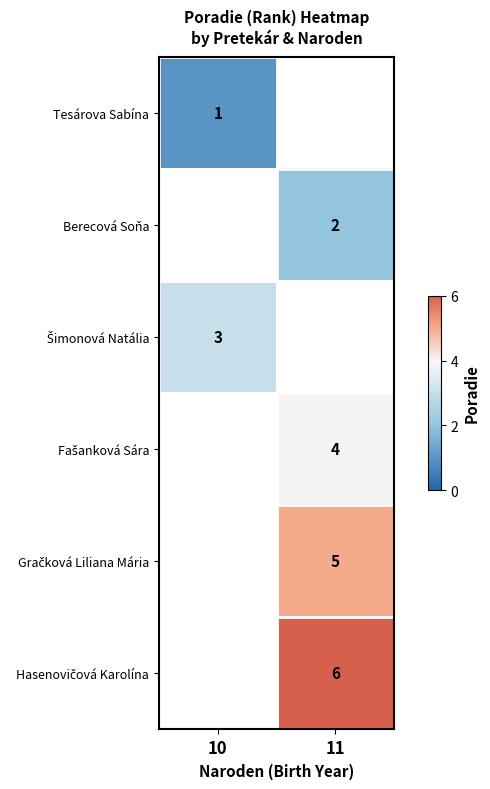

How many series are shown in this chart?

6